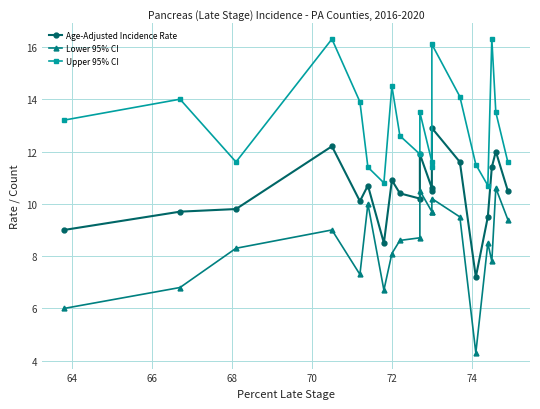

How many categories are shown in the chart?

20